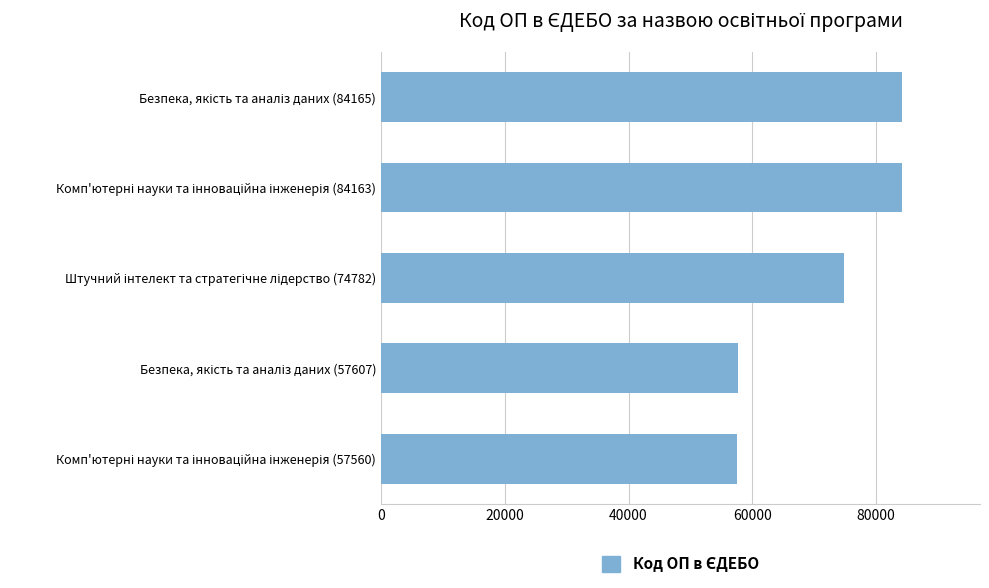

What is the greatest value displayed?

84165